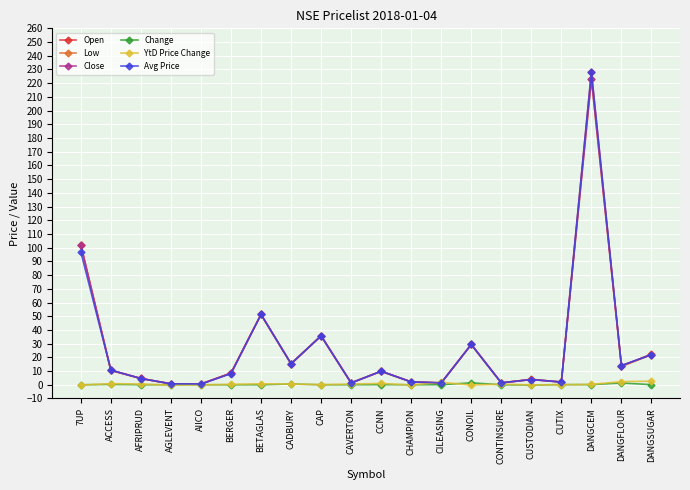

At which label does Avg Price reach its peak?

DANGCEM